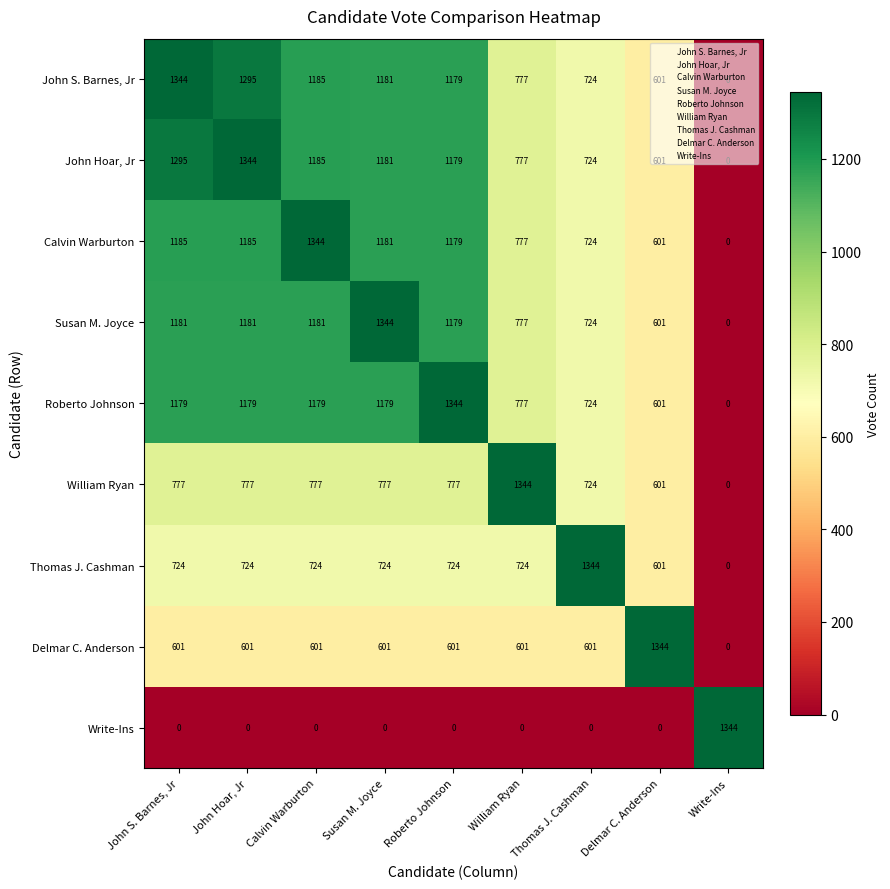

Is it true that Write-Ins equals 0 at John Hoar, Jr?

True